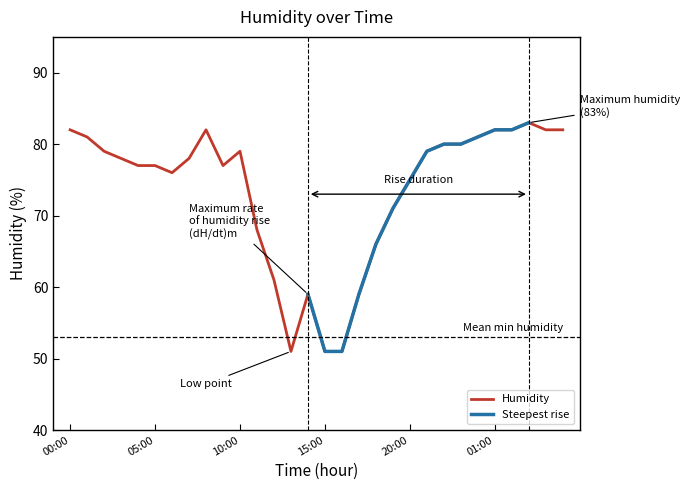

Reading left to right, extract all data points from this chart.

82	81	79	78	77	77	76	78	82	77	79	68	61	51	59	51	51	59	66	71	75	79	80	80	81	82	82	83	82	82